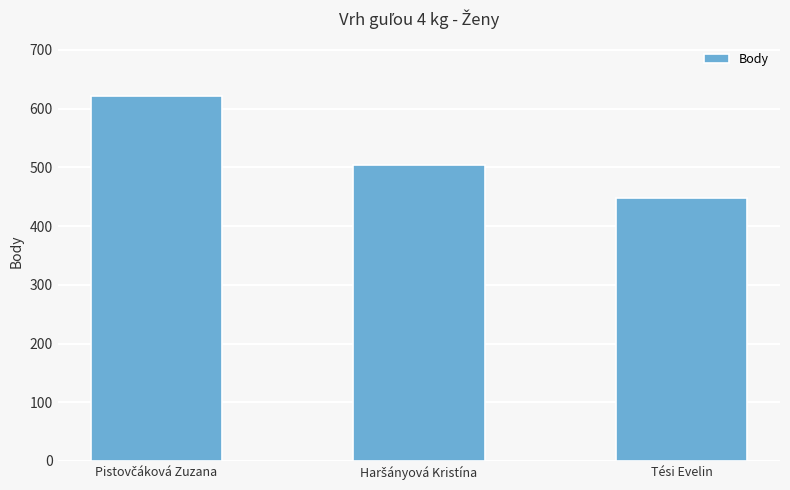

What is the maximum value shown in the chart?

621